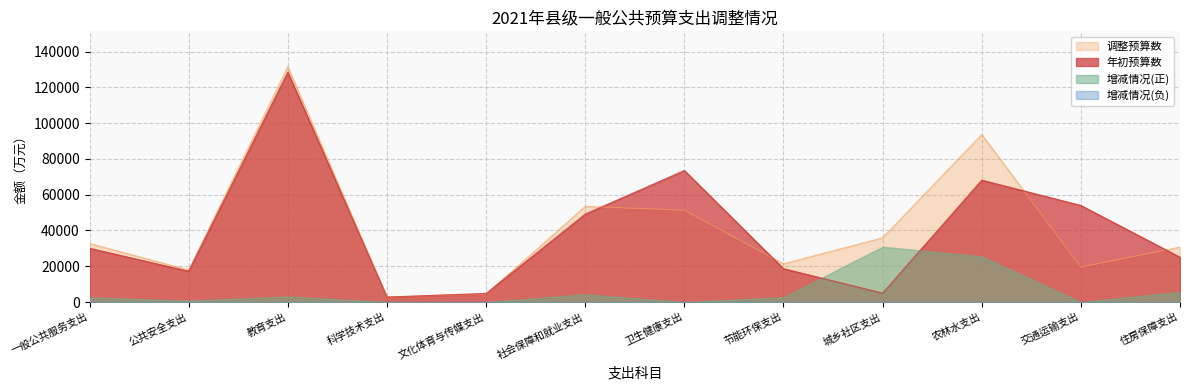

At which category is the sum across all series the highest?

教育支出